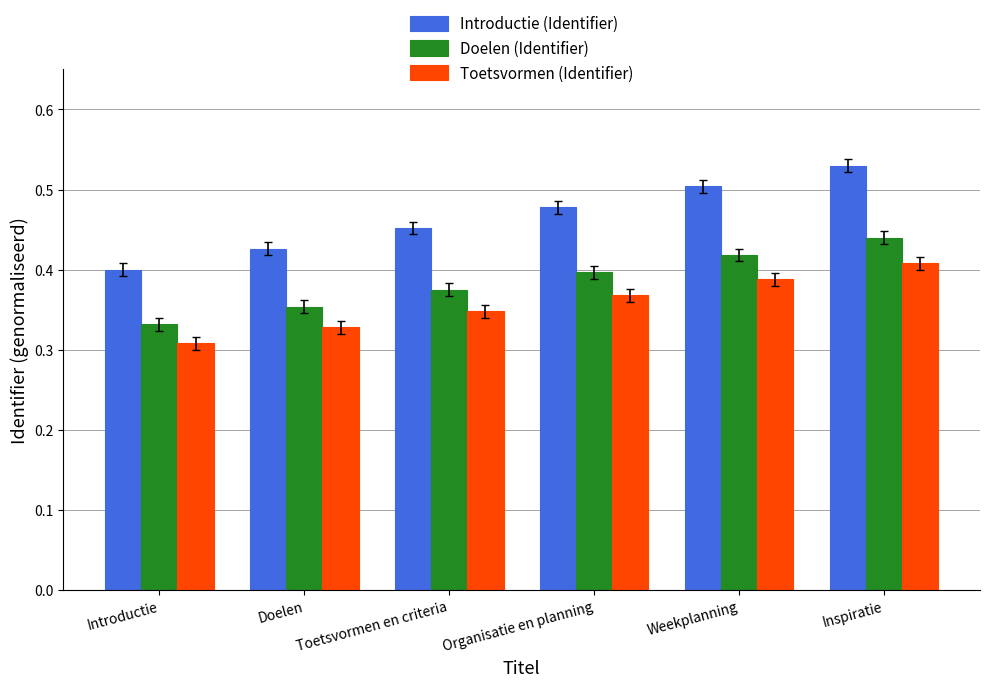

List the series in order of their peak value, highest first.

Introductie (Identifier), Doelen (Identifier), Toetsvormen (Identifier)